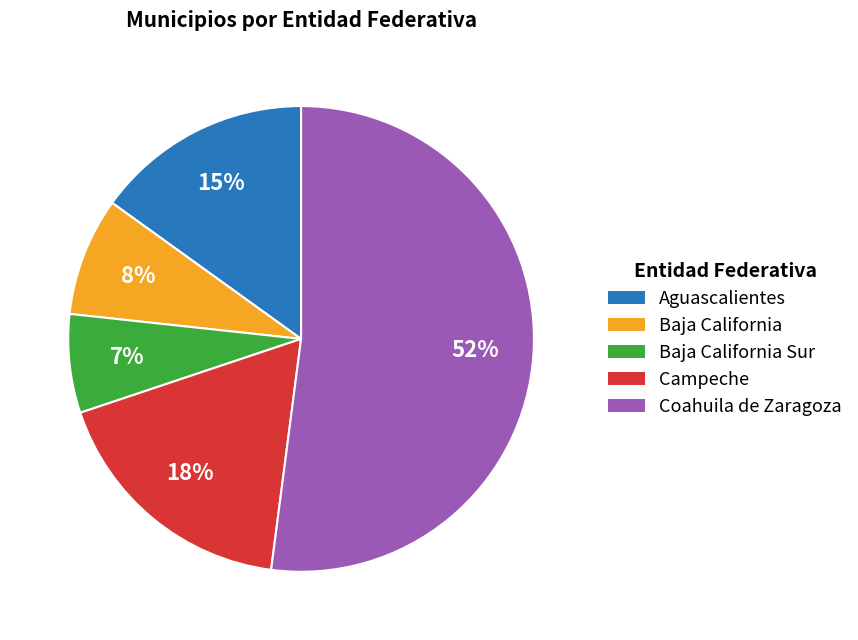

Do Campeche and Baja California Sur together represent more than half of the pie?

No